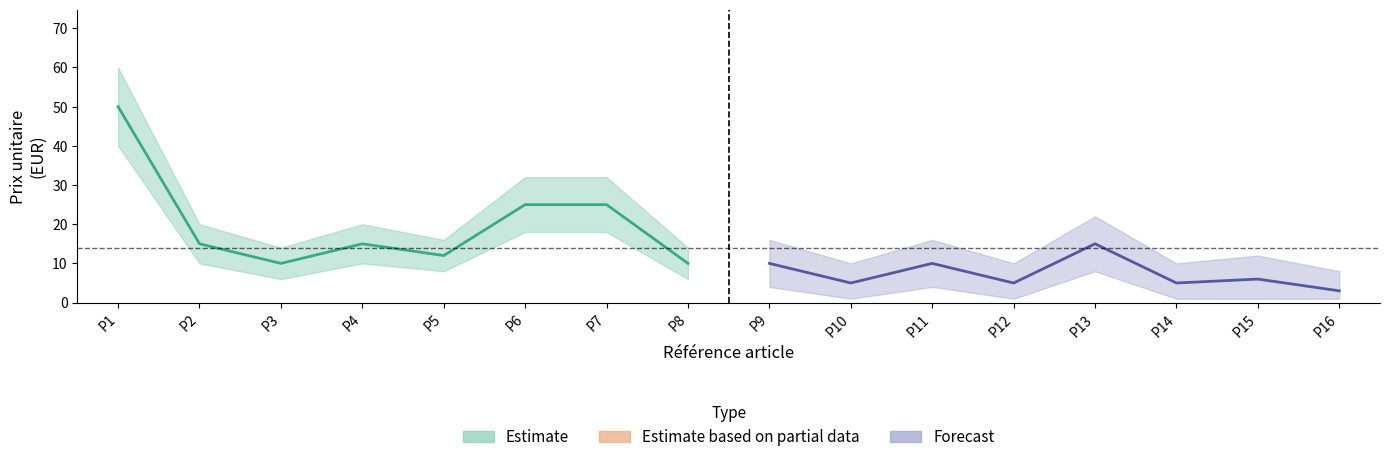

Is it true that Estimate_upper equals 36 at P13?

False